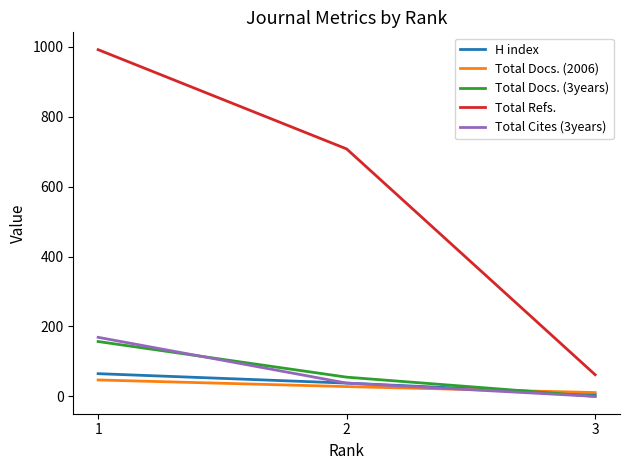

What is the difference between the maximum and minimum values in the H index series?

59